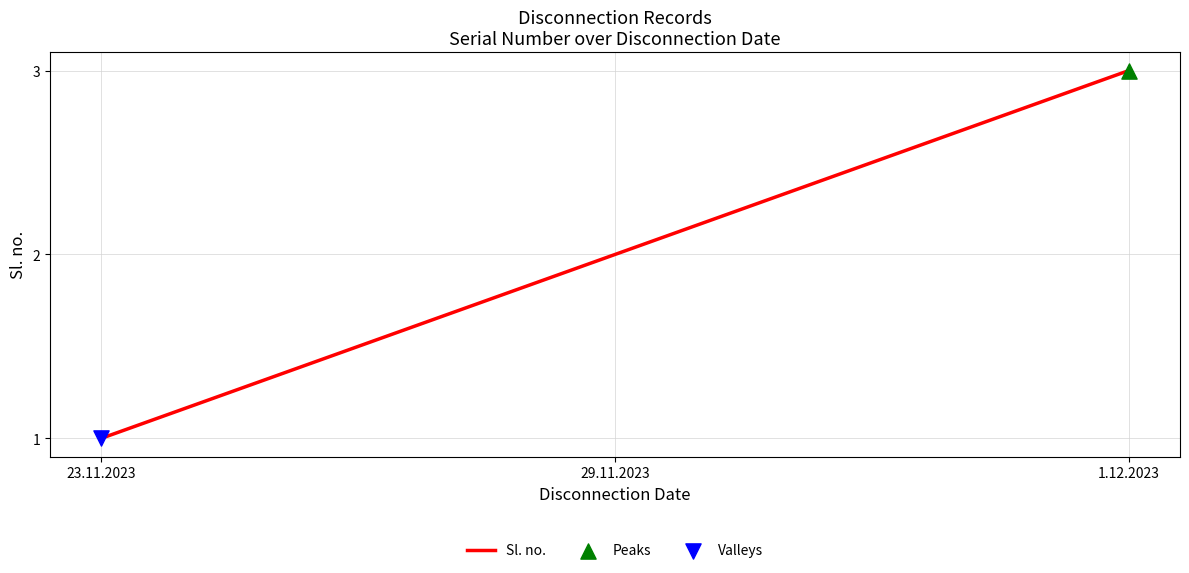

What is the change in value from 23.11.2023 to 29.11.2023?

+1